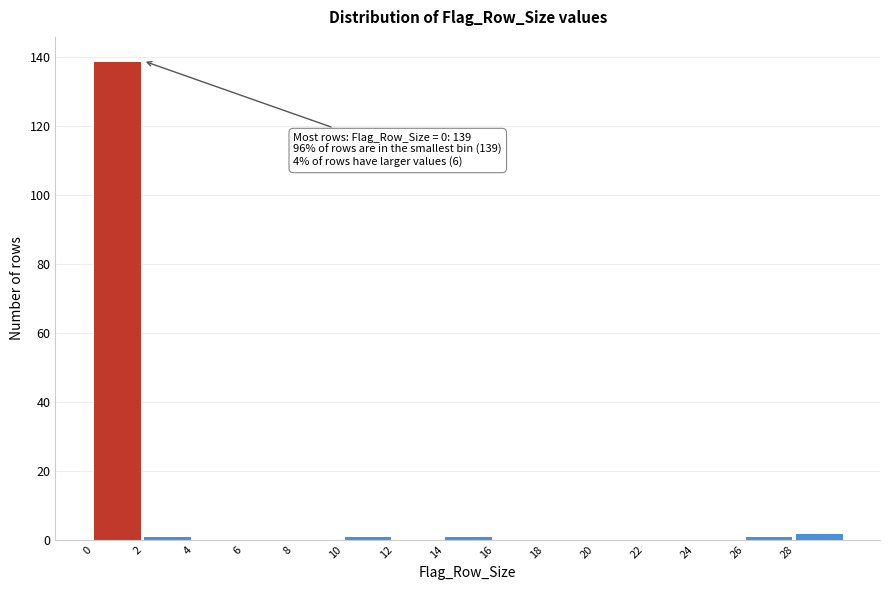

Over which range of the x-axis is the bar tallest?

0 to 2